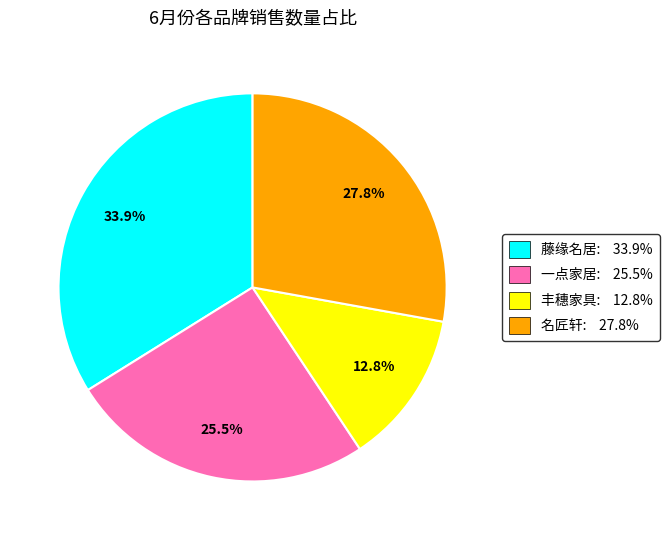

Approximately how many times larger is the value at 丰穗家具: 12.8% compared to 一点家居: 25.5%?

0.5